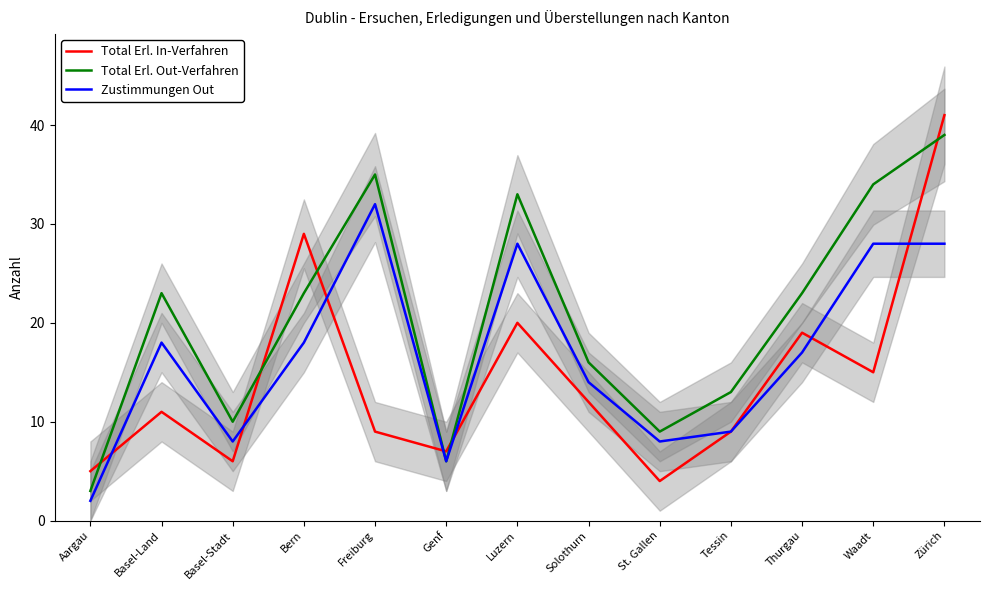

Reading right to left, what are all the values shown in this chart?

Total Erl. In-Verfahren: Zürich=41	Waadt=15	Thurgau=19	Tessin=9	St. Gallen=4	Solothurn=12	Luzern=20	Genf=7	Freiburg=9	Bern=29	Basel-Stadt=6	Basel-Land=11	Aargau=5
Total Erl. Out-Verfahren: Zürich=39	Waadt=34	Thurgau=23	Tessin=13	St. Gallen=9	Solothurn=16	Luzern=33	Genf=6	Freiburg=35	Bern=23	Basel-Stadt=10	Basel-Land=23	Aargau=3
Zustimmungen Out: Zürich=28	Waadt=28	Thurgau=17	Tessin=9	St. Gallen=8	Solothurn=14	Luzern=28	Genf=6	Freiburg=32	Bern=18	Basel-Stadt=8	Basel-Land=18	Aargau=2